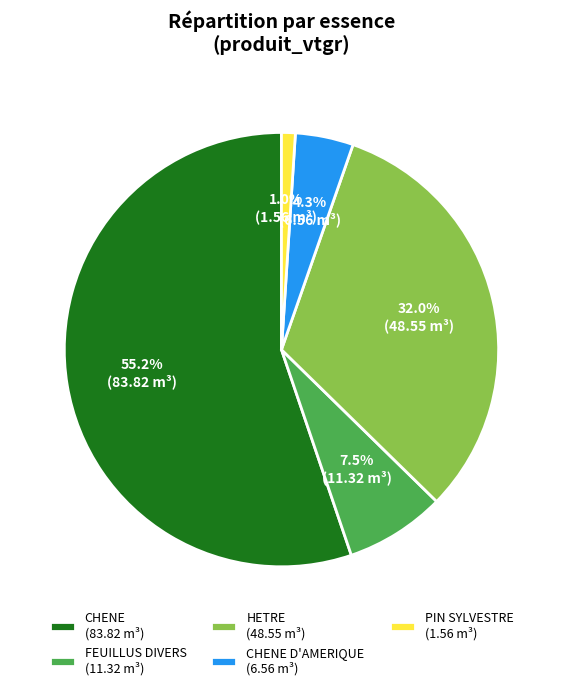

Which has a higher value, CHENE D'AMERIQUE (6.56 m³) or FEUILLUS DIVERS (11.32 m³)?

FEUILLUS DIVERS (11.32 m³)